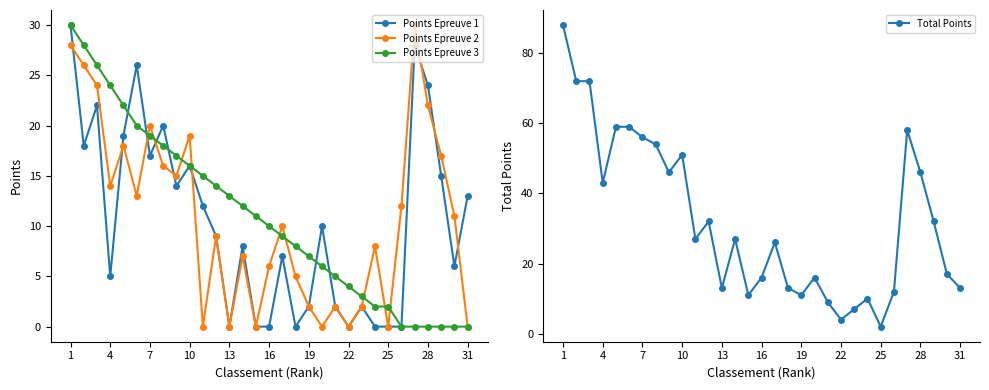

At which category does the chart reach its peak across all series?

1